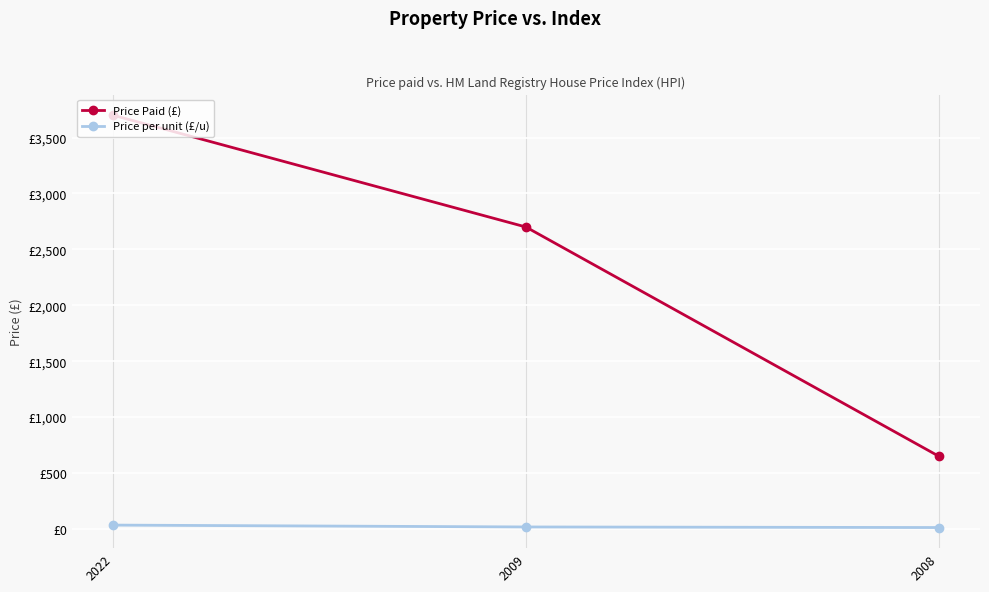

At how many categories does at least one series exceed 3590?

1